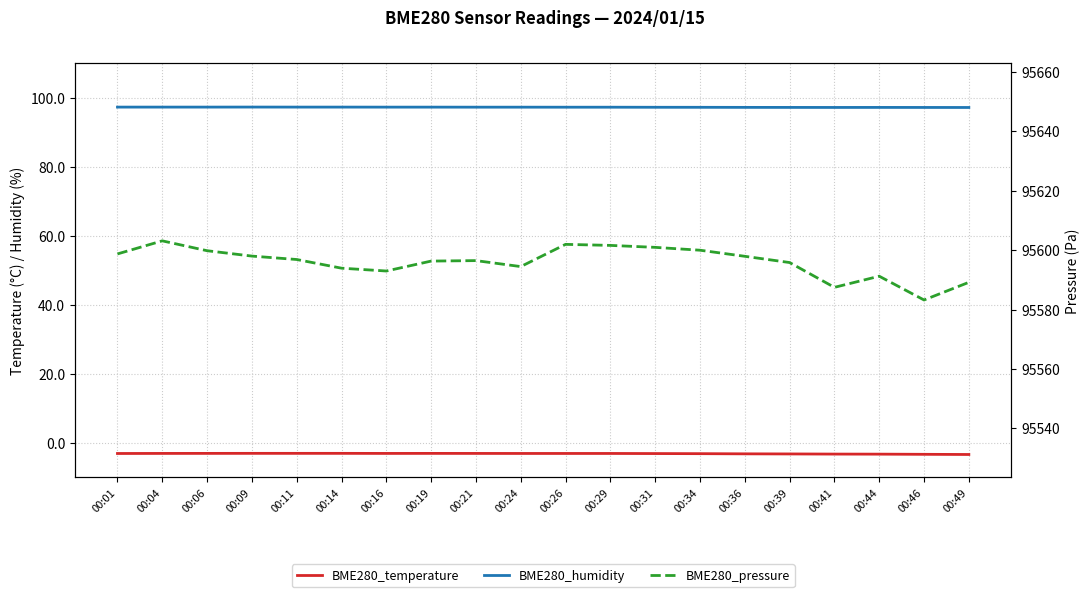

Between 00:01 and 00:21, which is larger?

00:21